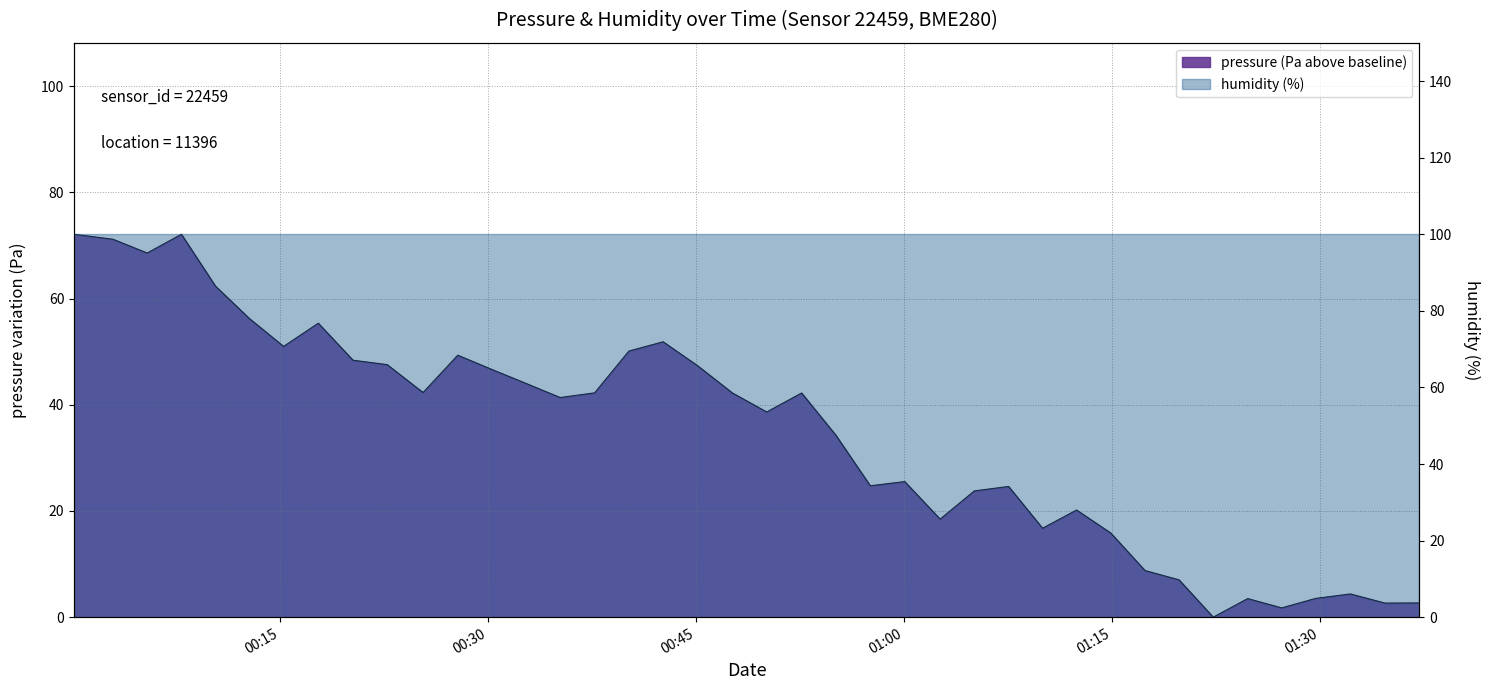

How many lines are shown in the chart?

1